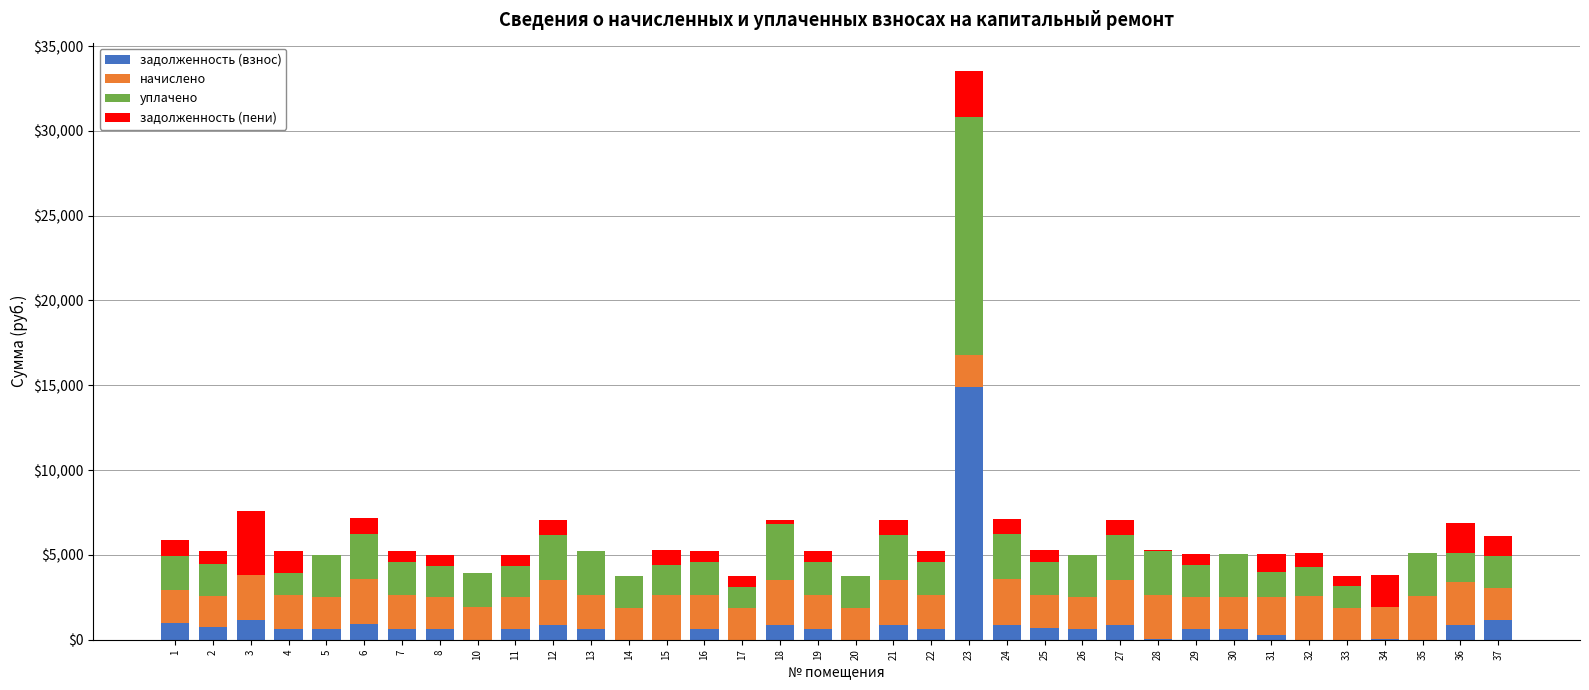

Are the bars grouped side by side (vs. stacked)?

No